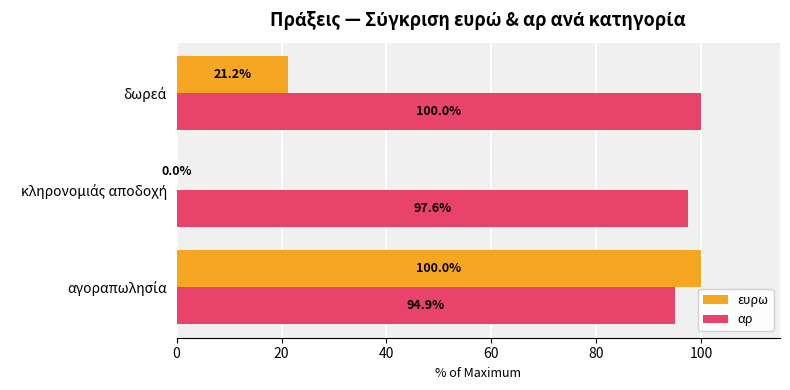

What is the greatest value displayed?

100.0